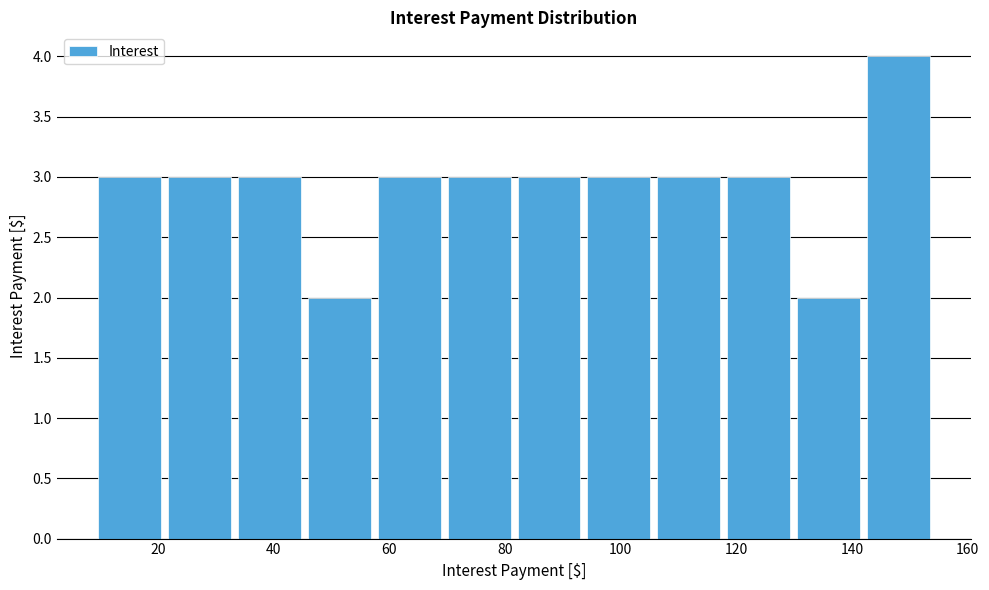

Over which range of the x-axis is the bar tallest?

142 to 154